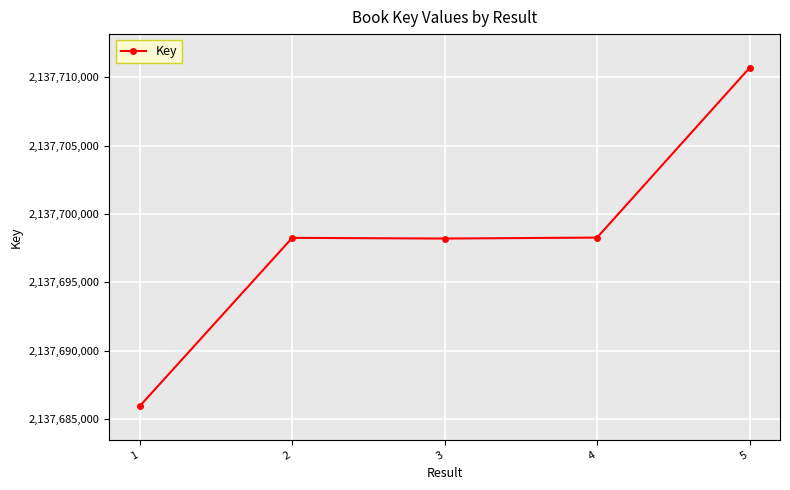

At which category does the chart reach its peak across all series?

5